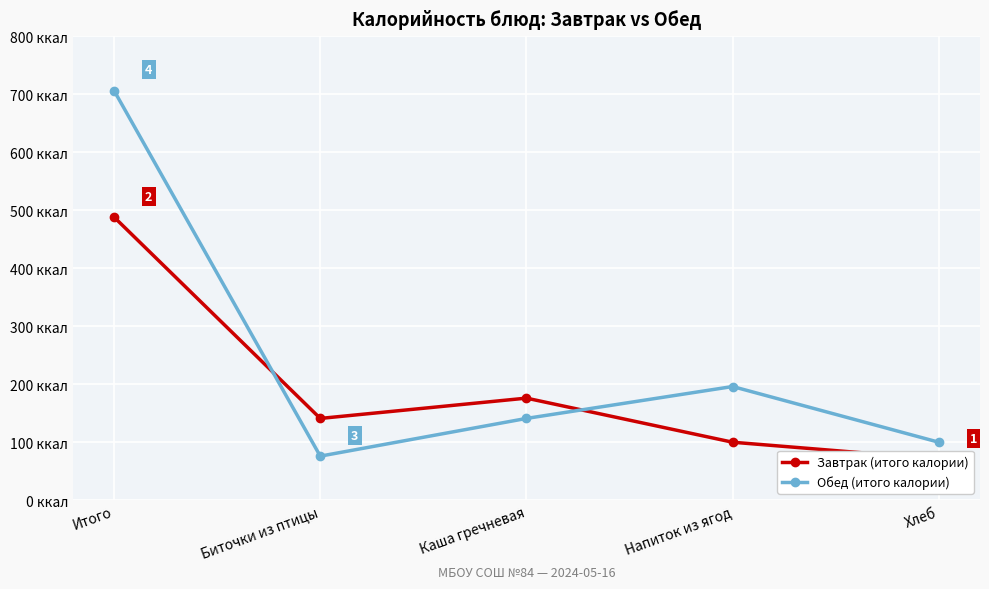

How many lines are shown in the chart?

2